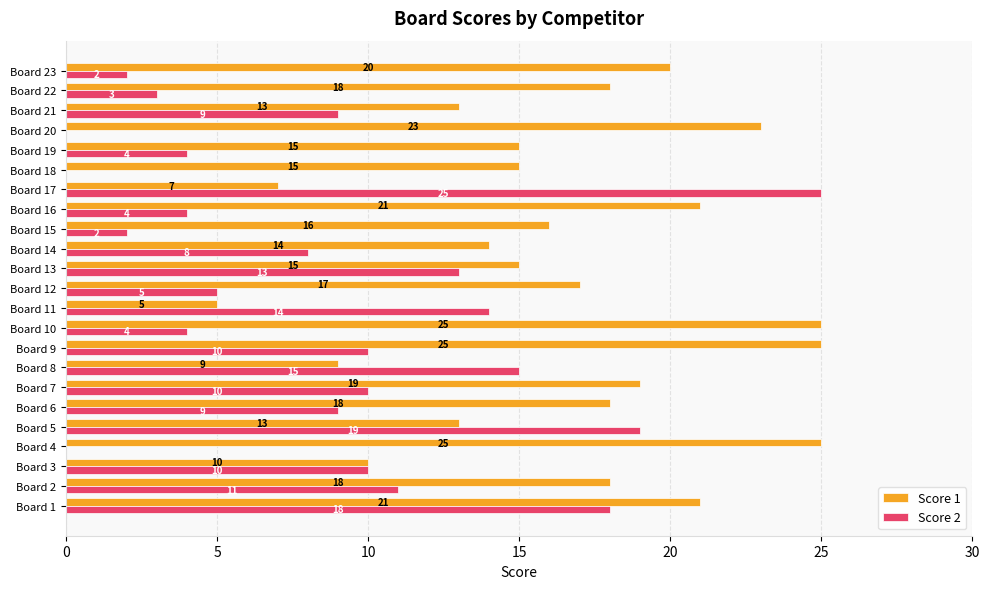

What are all the series names shown in the legend?

Score 1, Score 2